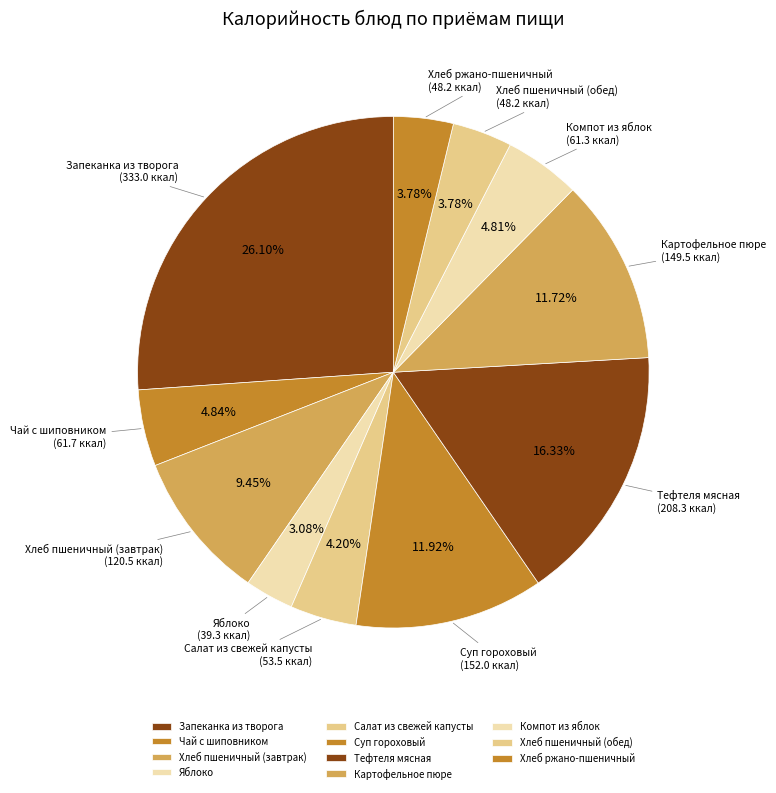

To the nearest percent, what is the combined percentage of Запеканка из творога and Чай с шиповником?

31%